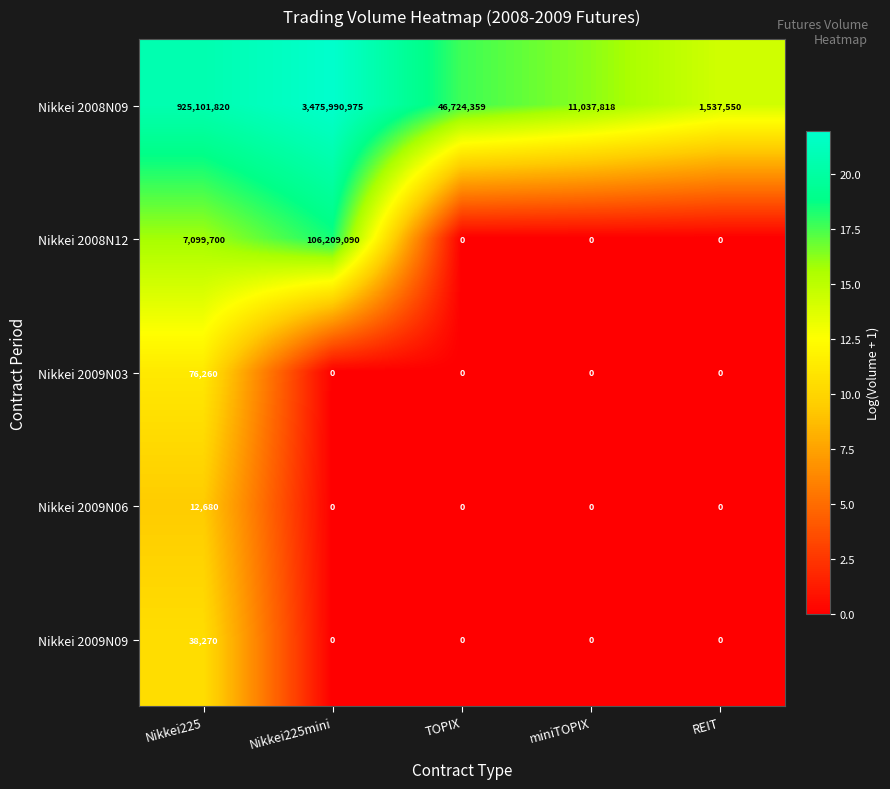

What is the difference between the maximum and minimum values in the Nikkei 2009N06 series?

12680